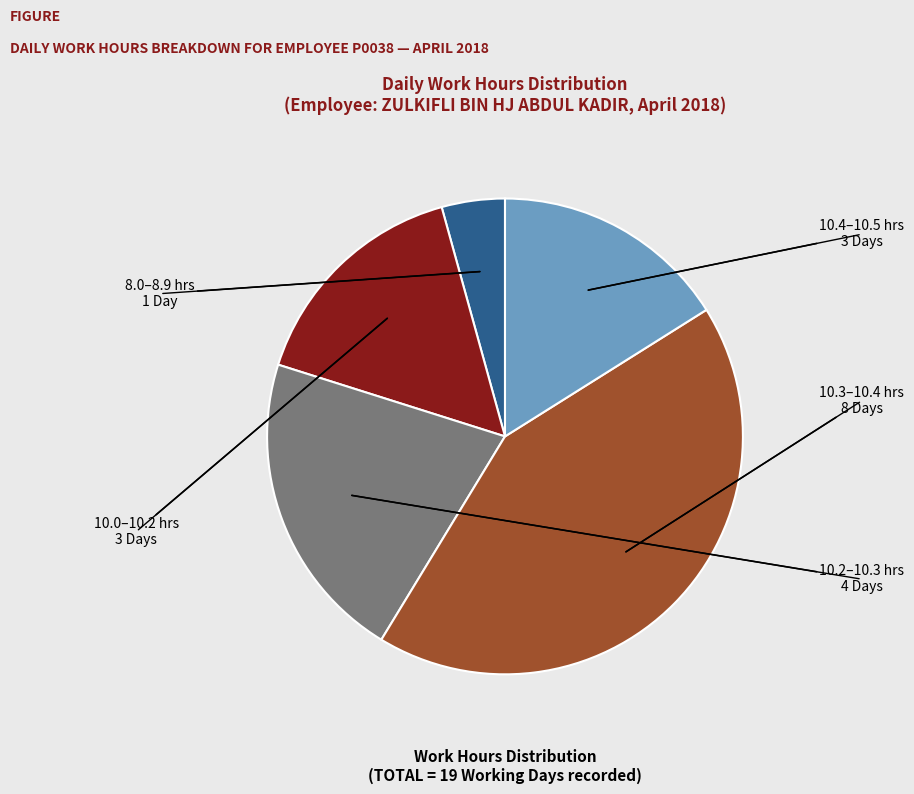

Does any single category account for the majority?

No